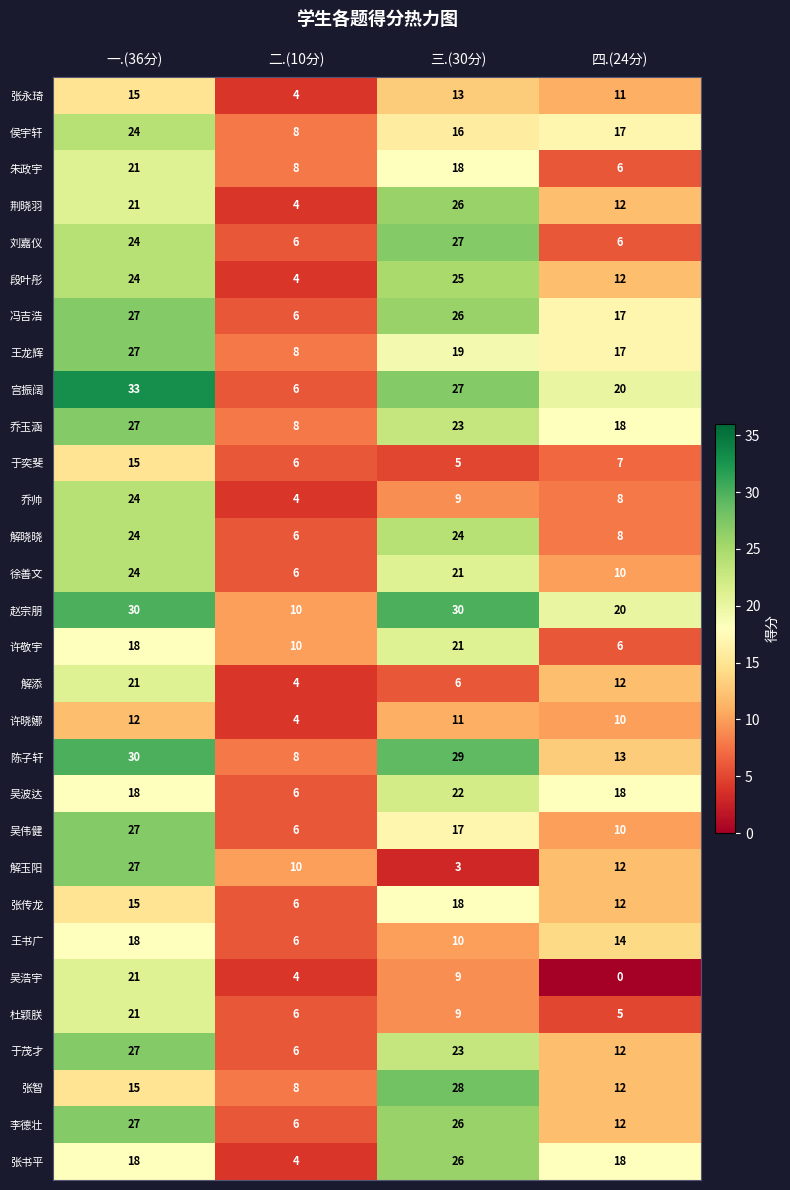

What is the difference between the highest and lowest values at 二.(10分)?

6